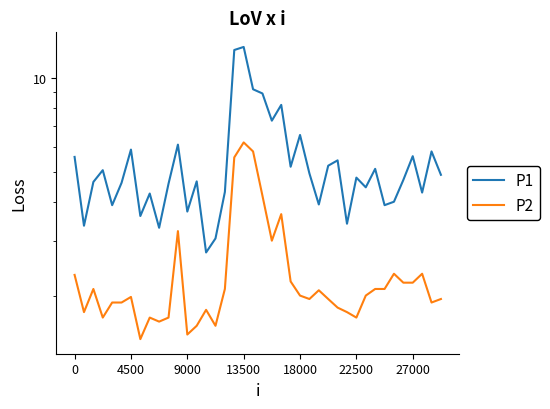

The P2 series shows 1.7 at 22500. True or false?

True